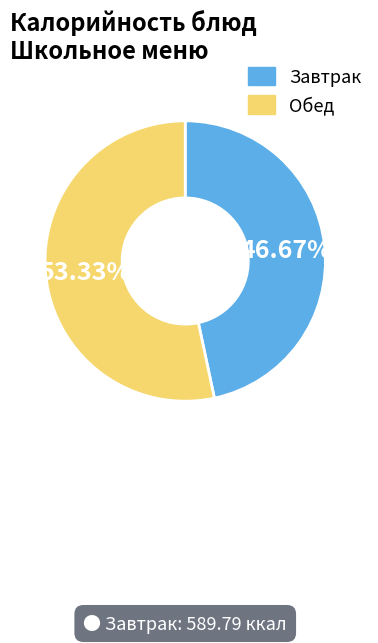

Is there a majority slice in this chart?

Yes